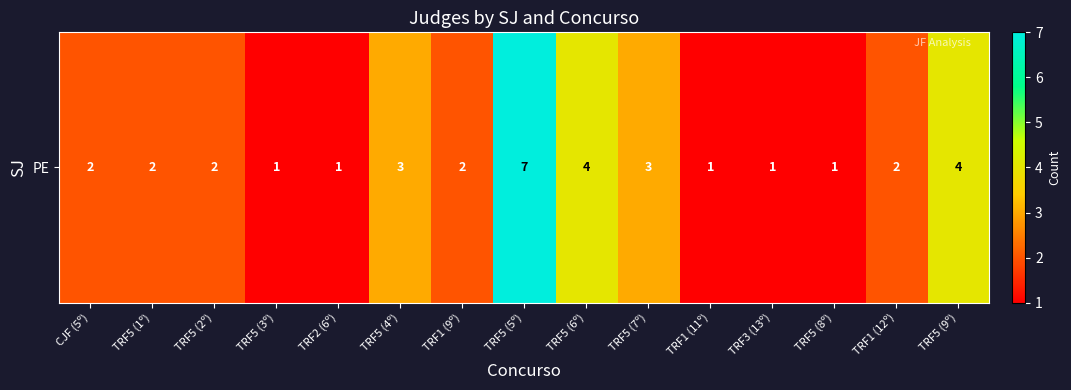

Reading right to left, list all the values displayed in this chart.

TRF5 (9º)=4	TRF1 (12º)=2	TRF5 (8º)=1	TRF3 (13º)=1	TRF1 (11º)=1	TRF5 (7º)=3	TRF5 (6º)=4	TRF5 (5º)=7	TRF1 (9º)=2	TRF5 (4º)=3	TRF2 (6º)=1	TRF5 (3º)=1	TRF5 (2º)=2	TRF5 (1º)=2	CJF (5º)=2